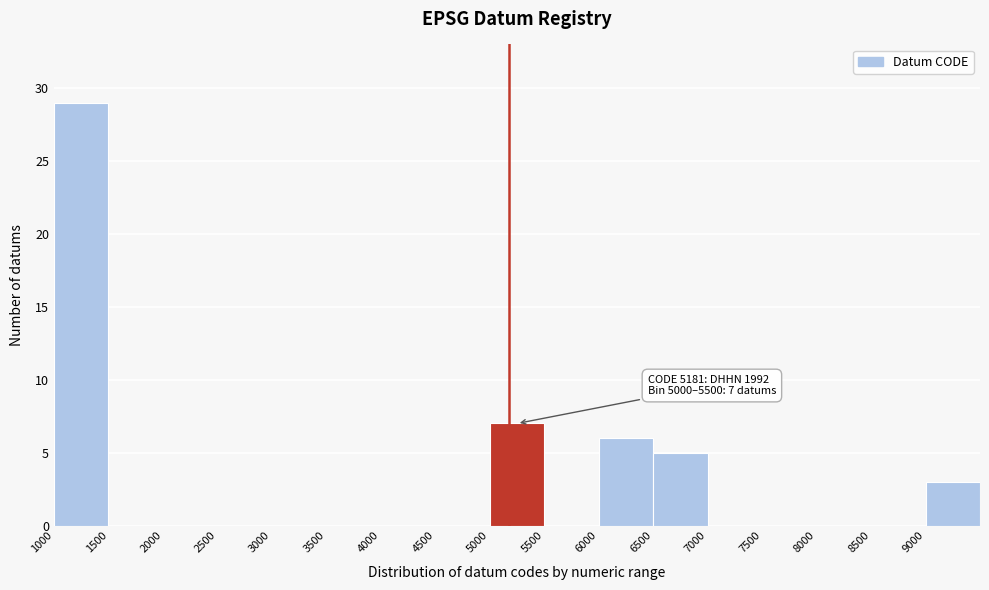

Which range on the x-axis has the tallest bar?

1000 to 1500